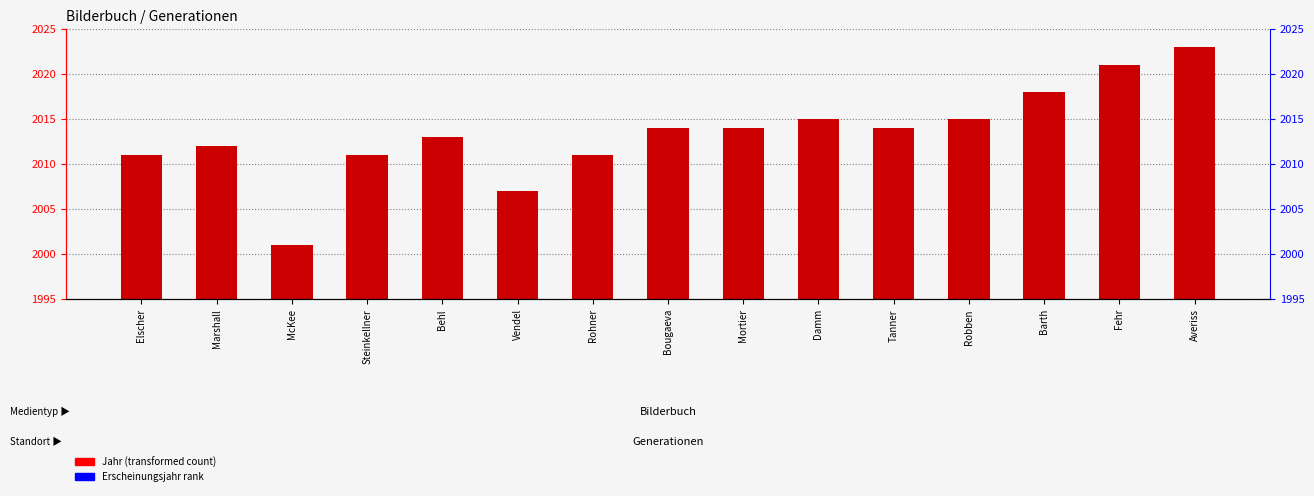

What is the minimum value shown in the chart?

2001